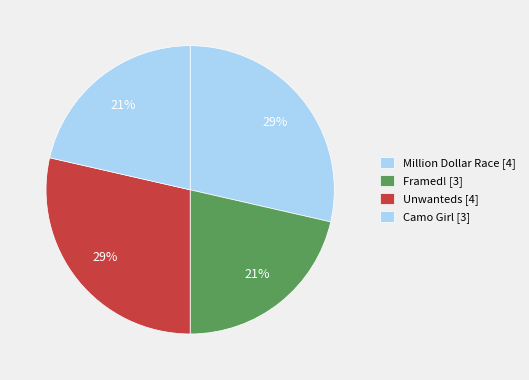

Rank the categories by value from lowest to highest.

Framed!, Camo Girl, Million Dollar Race, Unwanteds